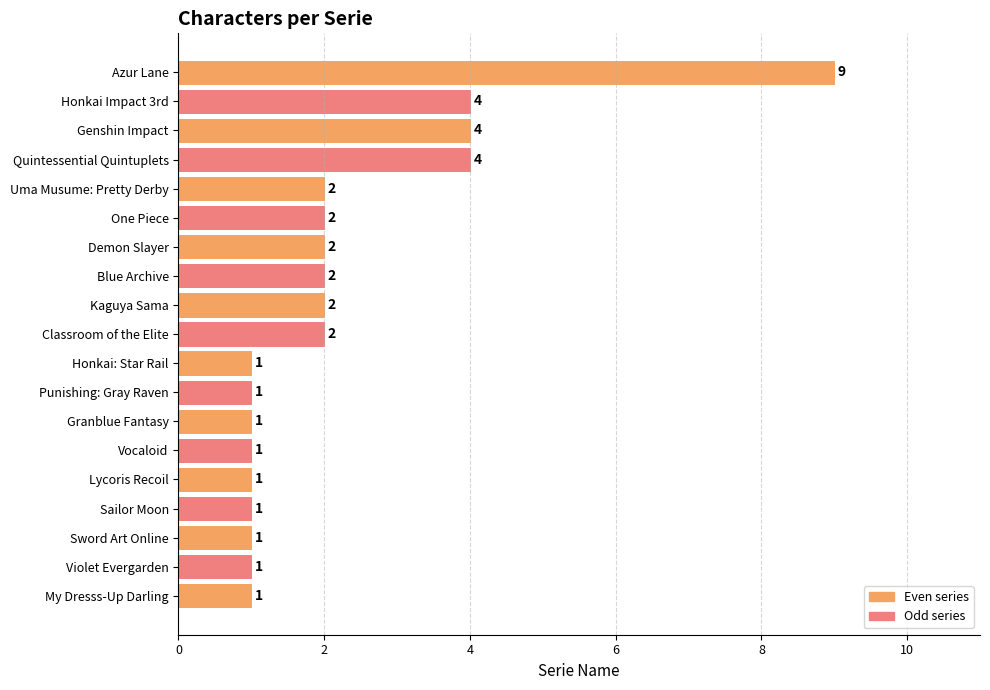

What is the difference between the second highest and minimum values?

3